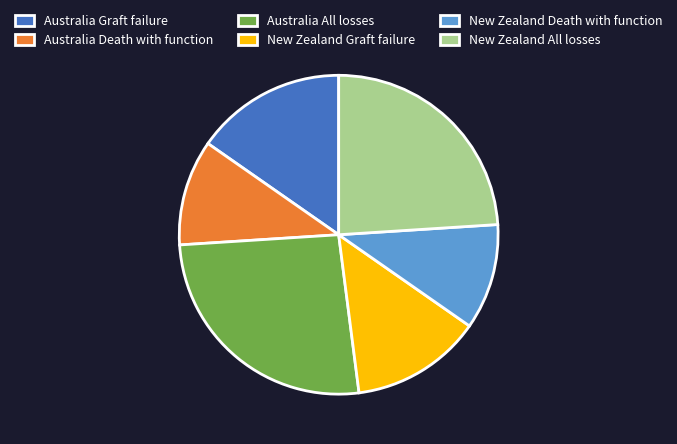

Which has a higher value, Australia Death with function or Australia Graft failure?

Australia Graft failure